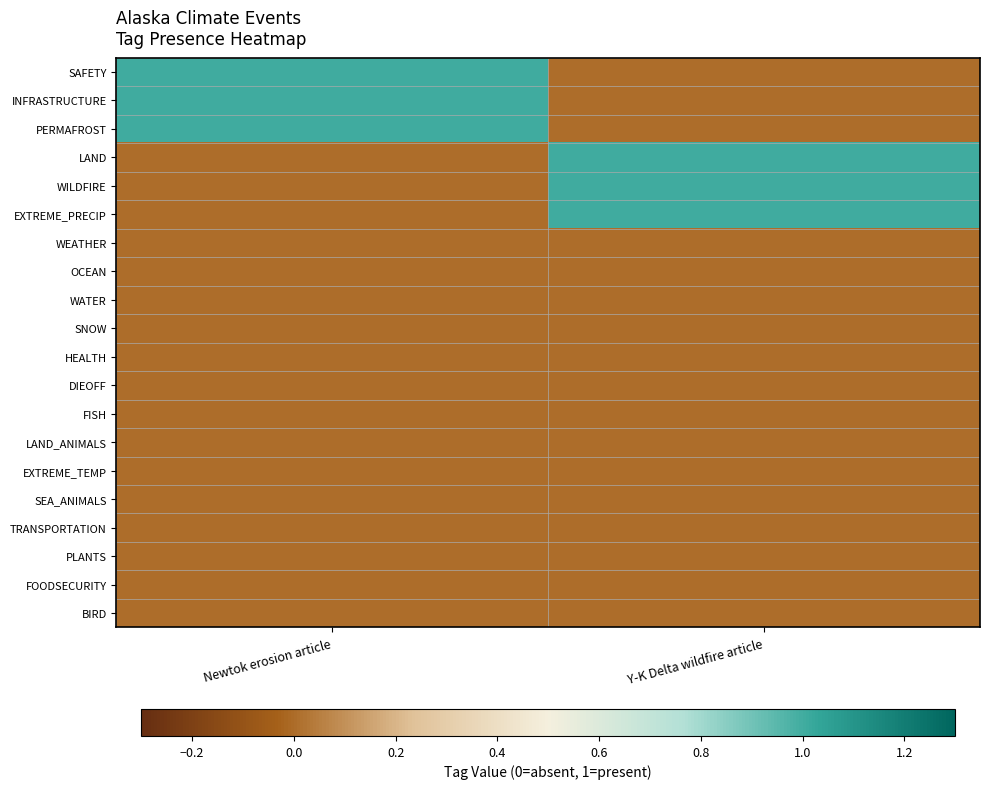

Reading left to right, extract all data points from this chart.

SAFETY: Newtok erosion article=1	Y-K Delta wildfire article=0
INFRASTRUCTURE: Newtok erosion article=1	Y-K Delta wildfire article=0
PERMAFROST: Newtok erosion article=1	Y-K Delta wildfire article=0
LAND: Newtok erosion article=0	Y-K Delta wildfire article=1
WILDFIRE: Newtok erosion article=0	Y-K Delta wildfire article=1
EXTREME_PRECIP: Newtok erosion article=0	Y-K Delta wildfire article=1
WEATHER: Newtok erosion article=0	Y-K Delta wildfire article=0
OCEAN: Newtok erosion article=0	Y-K Delta wildfire article=0
WATER: Newtok erosion article=0	Y-K Delta wildfire article=0
SNOW: Newtok erosion article=0	Y-K Delta wildfire article=0
HEALTH: Newtok erosion article=0	Y-K Delta wildfire article=0
DIEOFF: Newtok erosion article=0	Y-K Delta wildfire article=0
FISH: Newtok erosion article=0	Y-K Delta wildfire article=0
LAND_ANIMALS: Newtok erosion article=0	Y-K Delta wildfire article=0
EXTREME_TEMP: Newtok erosion article=0	Y-K Delta wildfire article=0
SEA_ANIMALS: Newtok erosion article=0	Y-K Delta wildfire article=0
TRANSPORTATION: Newtok erosion article=0	Y-K Delta wildfire article=0
PLANTS: Newtok erosion article=0	Y-K Delta wildfire article=0
FOODSECURITY: Newtok erosion article=0	Y-K Delta wildfire article=0
BIRD: Newtok erosion article=0	Y-K Delta wildfire article=0